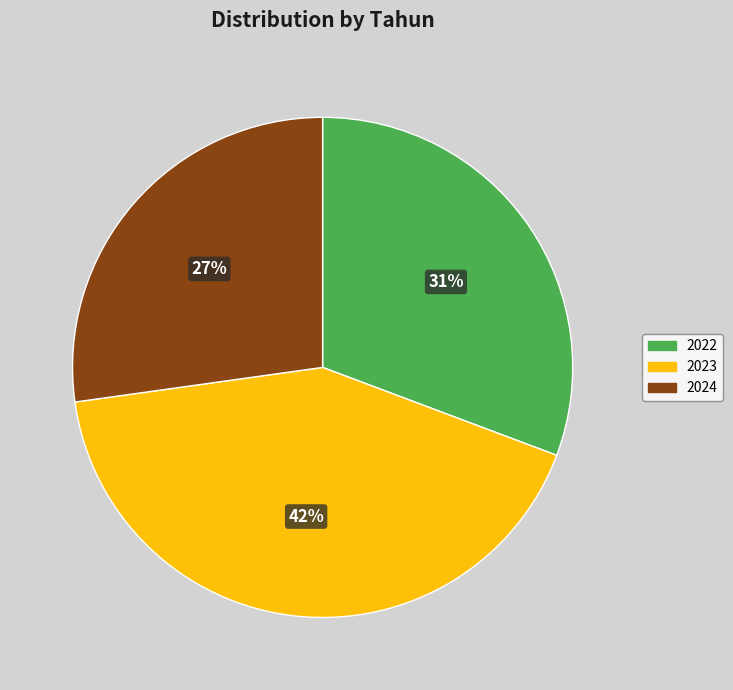

What percentage is the 2023 slice, to the nearest percent?

42%